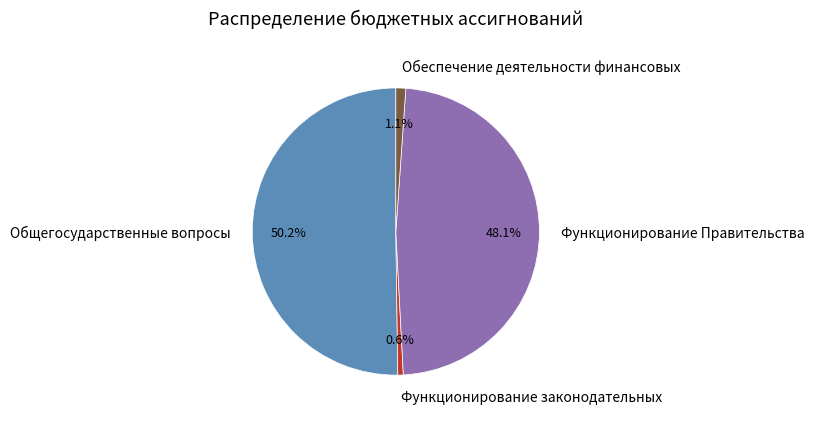

Is it true that Обеспечение деятельности финансовых is 11% of the pie?

False